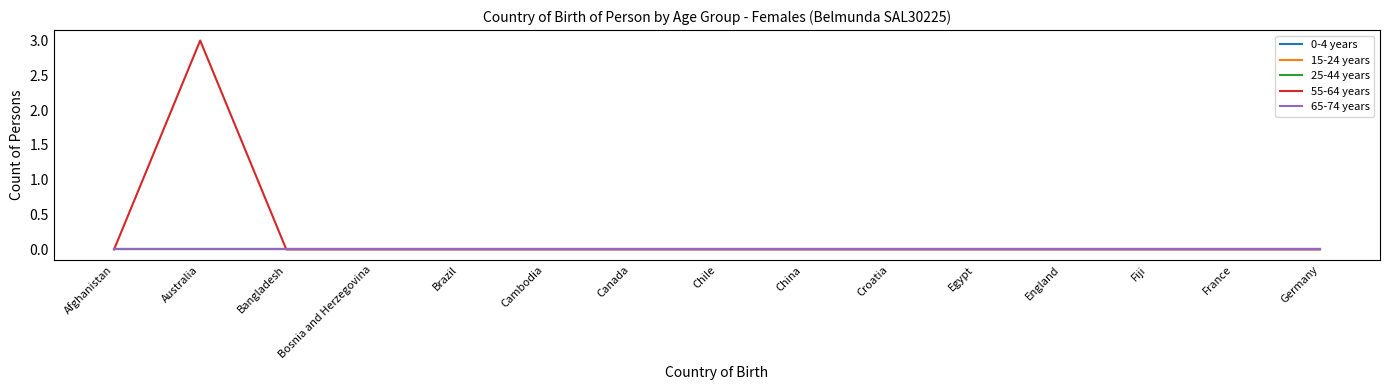

Does the chart have visible grid lines?

No